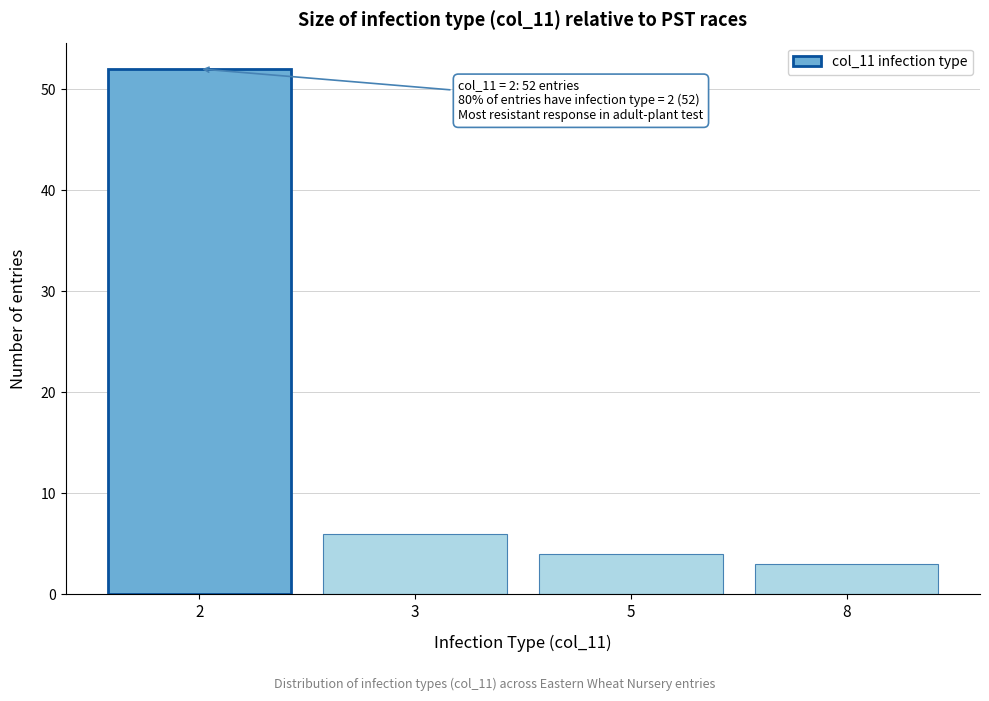

Reading right to left, what are all the values shown in this chart?

3	4	6	52